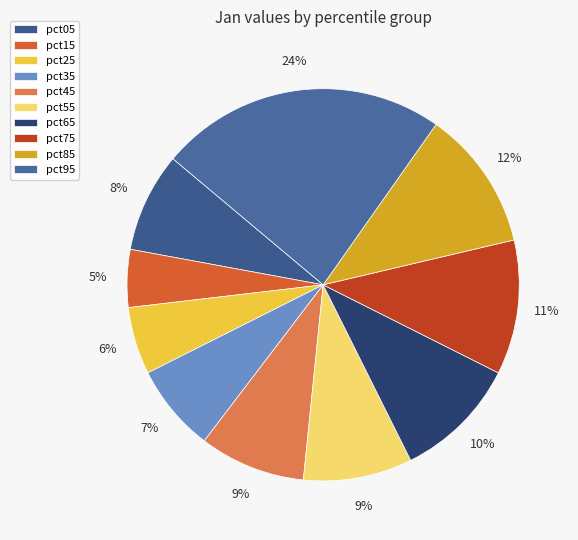

Is pct55 the majority of the pie?

No